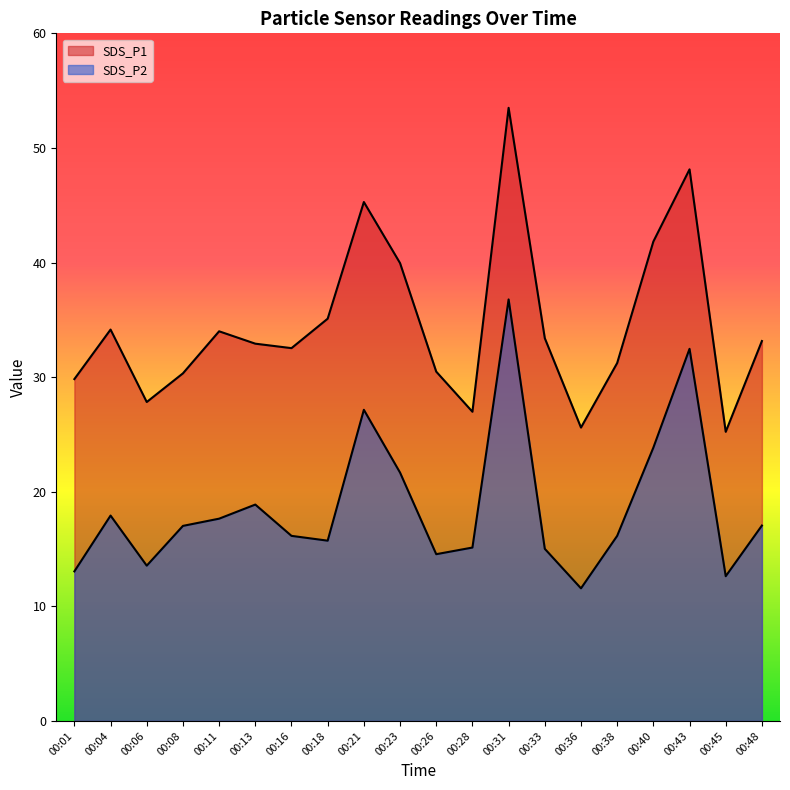

What is the sum of all SDS_P2 values?

374.0